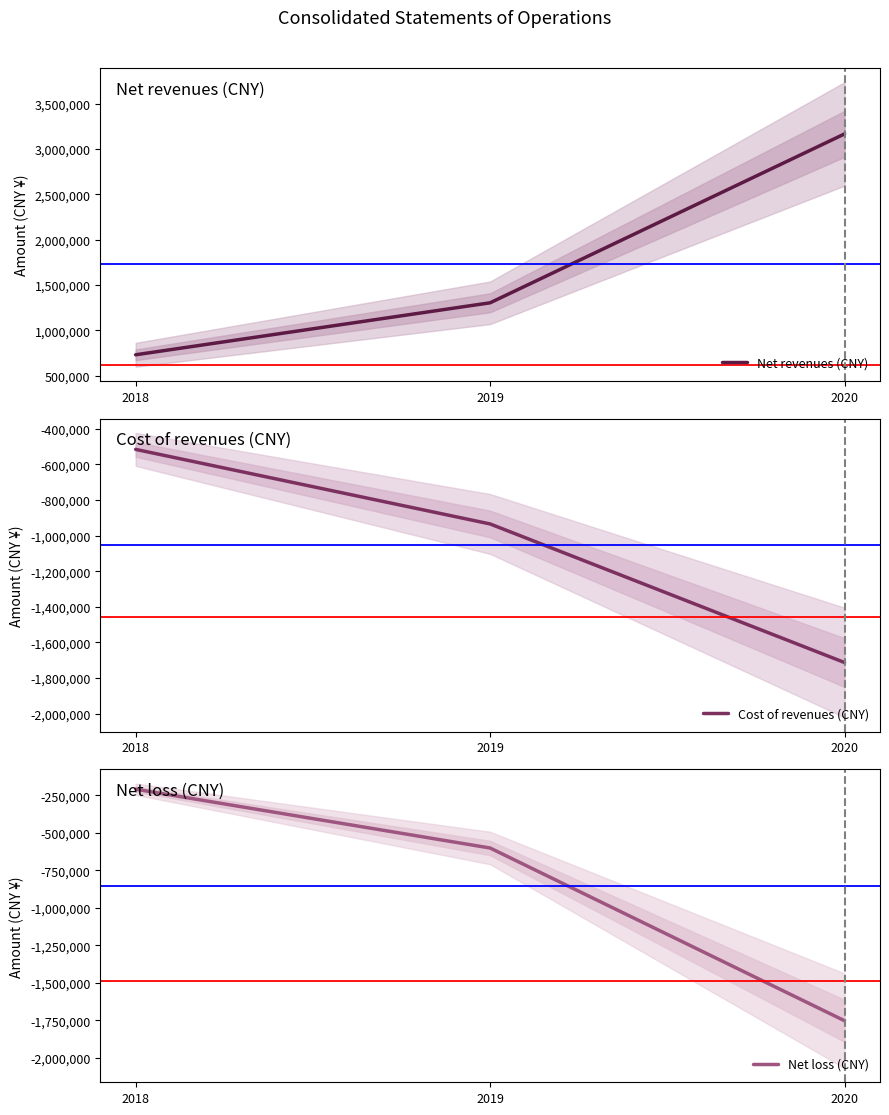

What is the value of the Net loss (CNY) point at the 2nd from the left?

-601455